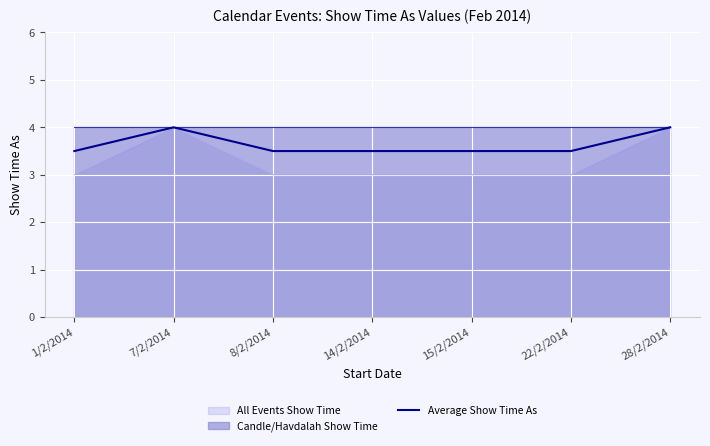

How many values are between 3 and 4?

7